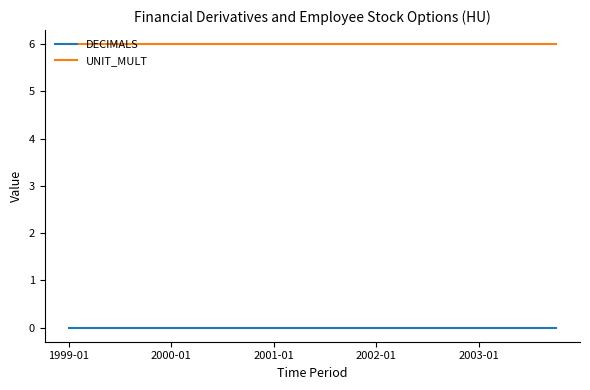

Which series has the largest total across all categories?

UNIT_MULT